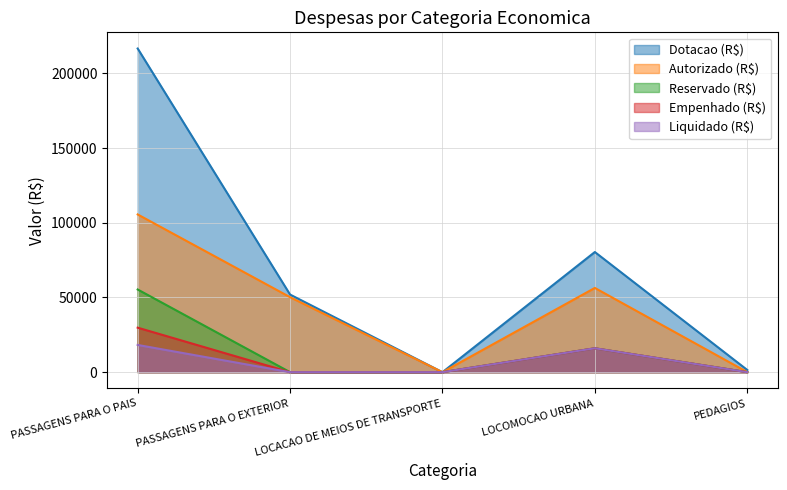

What is the difference between the second highest and minimum values in the Dotacao (R$) series?

80442.0